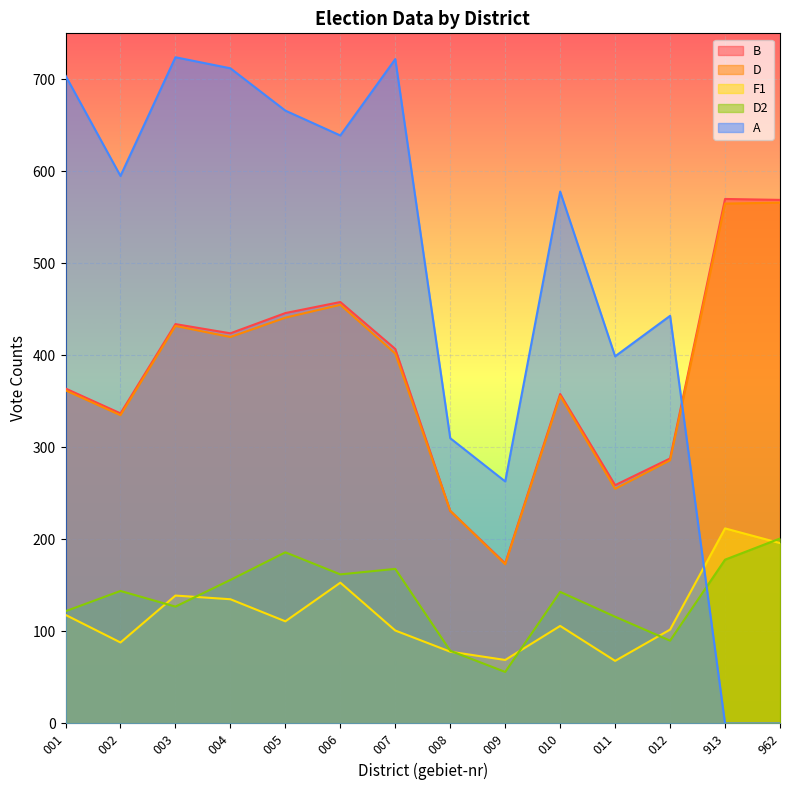

What is the value of the D point at the 3rd from the left?

432